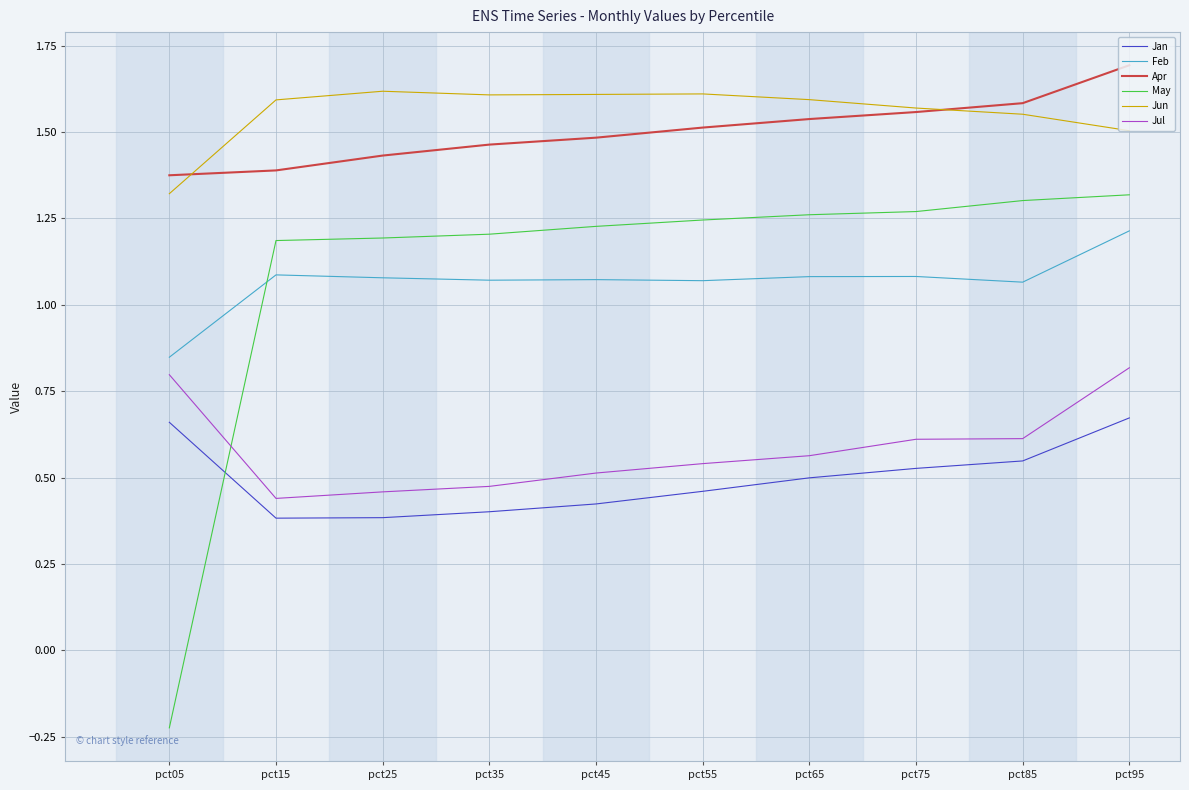

Which series changed the most between pct05 and pct55?

May